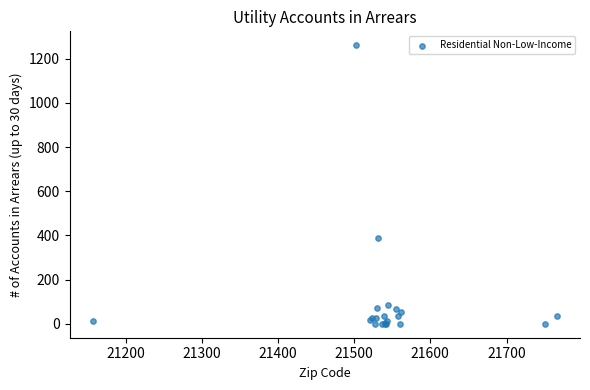

What Y value in the scatter plot is closest to 630?

389